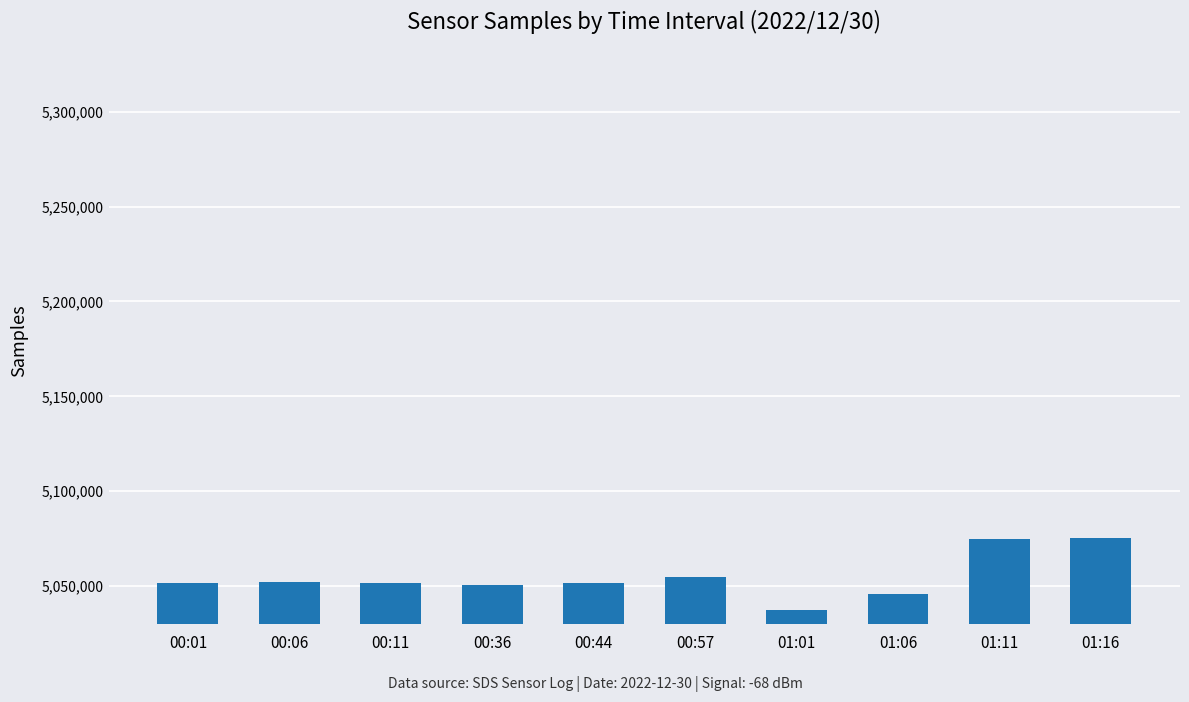

Approximately how many times larger is the value at 00:06 compared to 01:11?

1.0